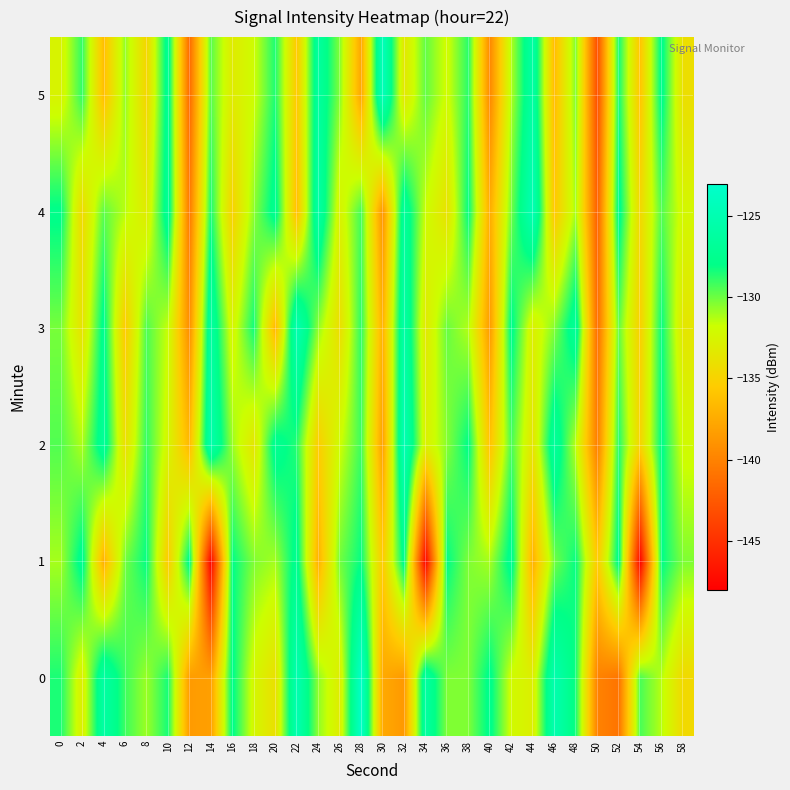

Between 38 and 58, which series saw the biggest shift?

5